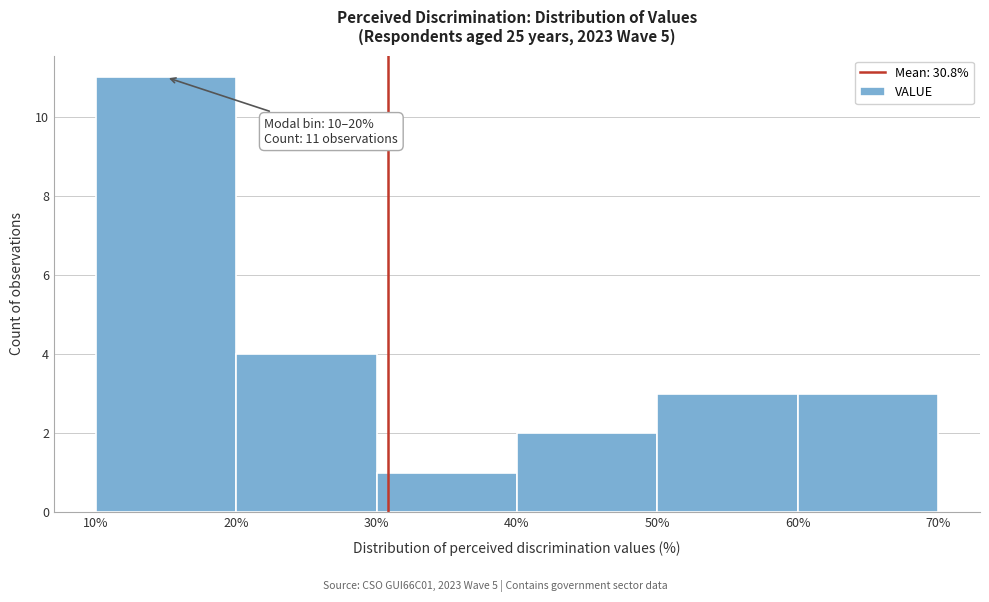

Which range on the x-axis has the tallest bar?

10% to 20%